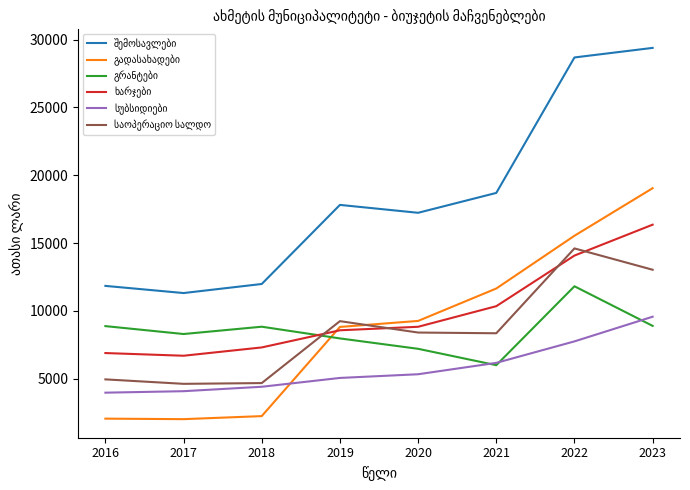

What is the spread (max minus min) of values at 2023?

20490.0